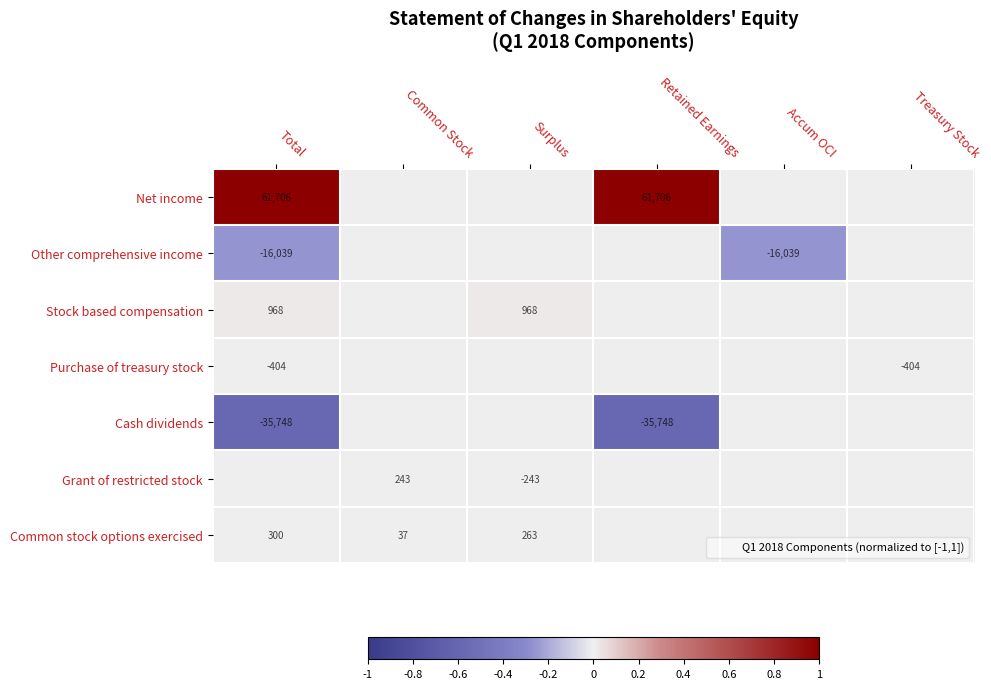

What is the maximum value shown in the chart?

1.0